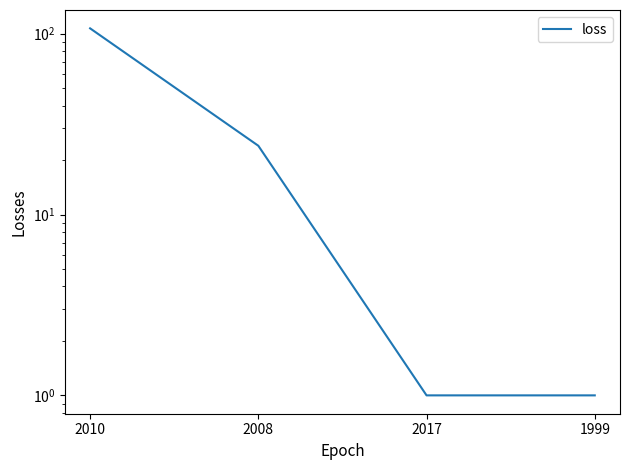

What is the ratio of the value at 2010 to the value at 2008?

4.5